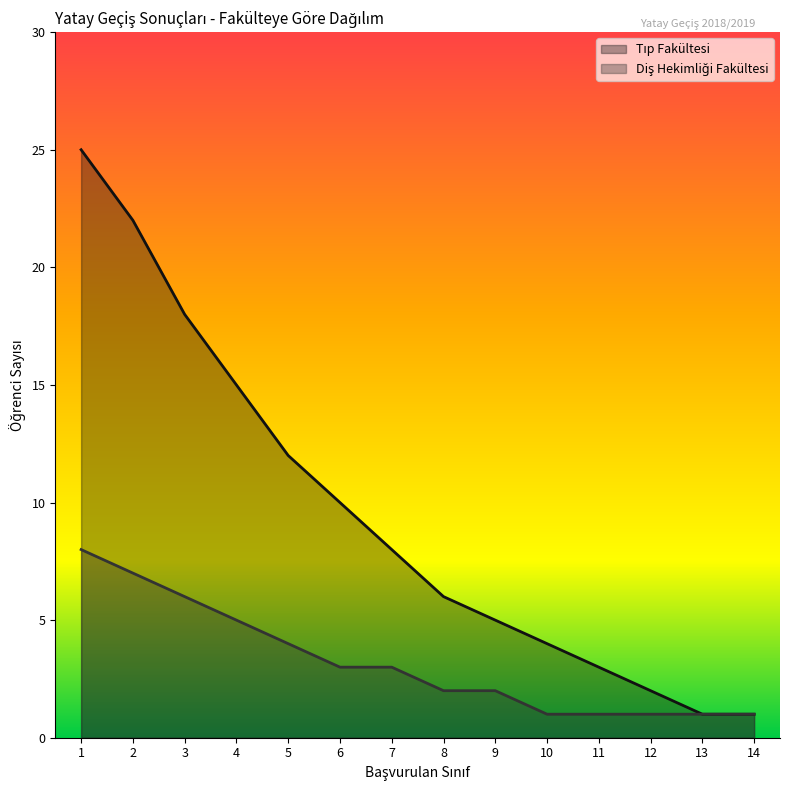

What is the value of the Diş Hekimliği Fakültesi point at the 8th from the left?

2